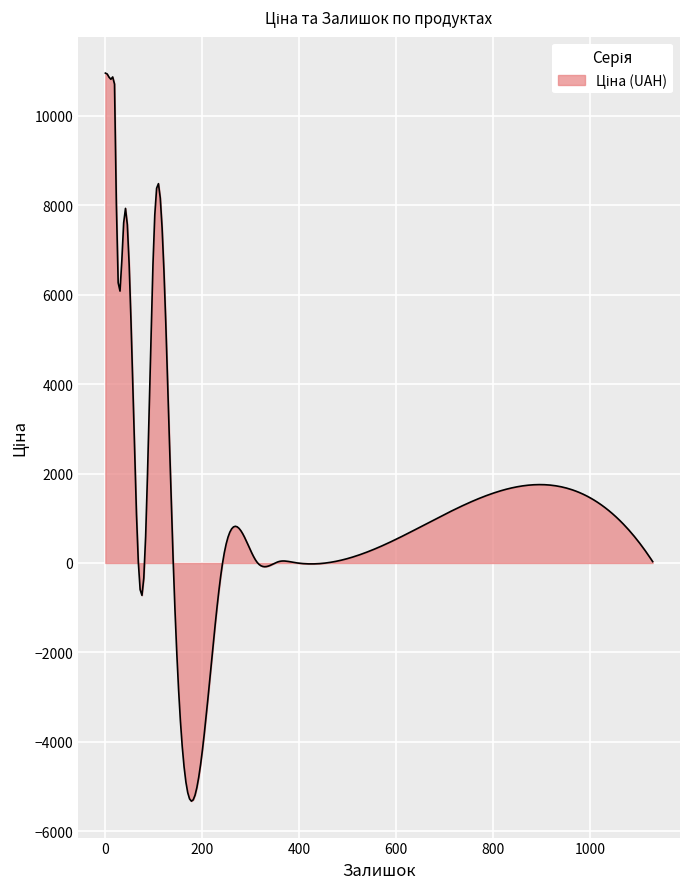

What is the minimum value shown in the chart?

-5324.9